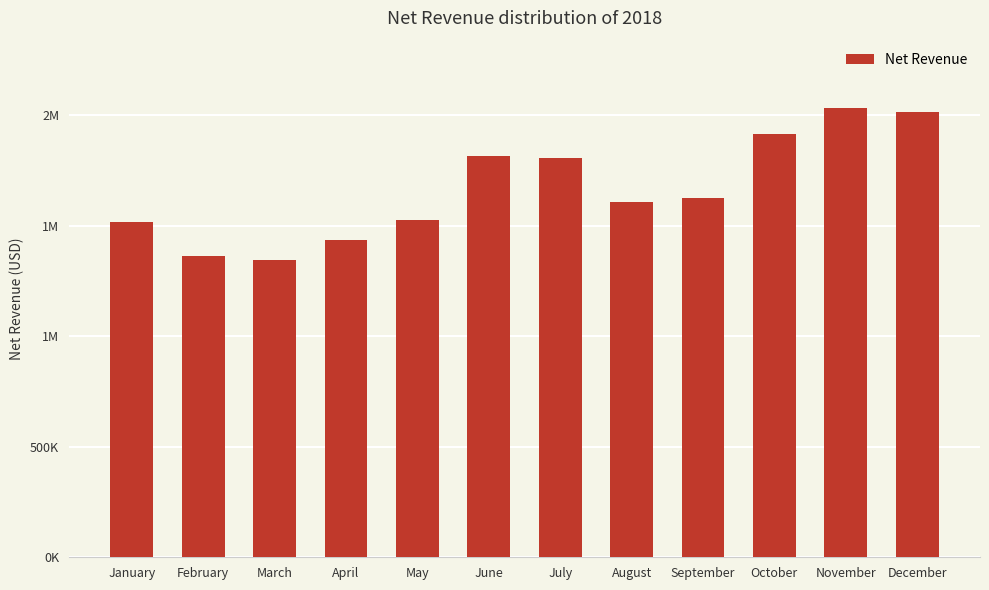

Does the chart contain any negative values?

No